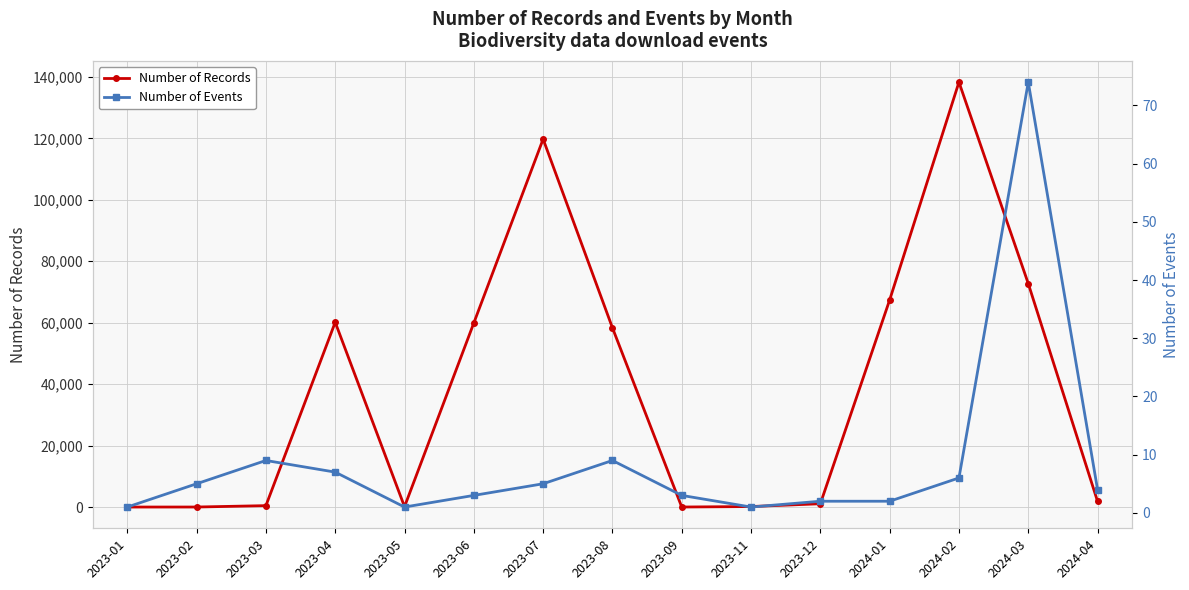

Reading left to right, transcribe all the data shown in this chart.

Number of Records: 2023-01=3	2023-02=10	2023-03=459	2023-04=60141	2023-05=117	2023-06=59916	2023-07=119748	2023-08=58343	2023-09=12	2023-11=166	2023-12=1078	2024-01=67395	2024-02=138291	2024-03=72736	2024-04=1848
Number of Events: 2023-01=1	2023-02=5	2023-03=9	2023-04=7	2023-05=1	2023-06=3	2023-07=5	2023-08=9	2023-09=3	2023-11=1	2023-12=2	2024-01=2	2024-02=6	2024-03=74	2024-04=4